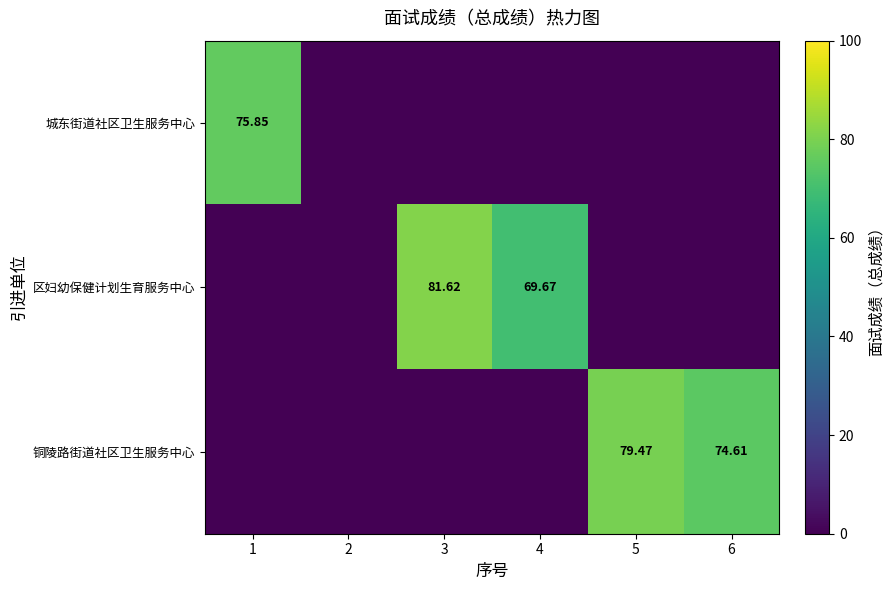

Between 2 and 6, which series saw the biggest shift?

铜陵路街道社区卫生服务中心